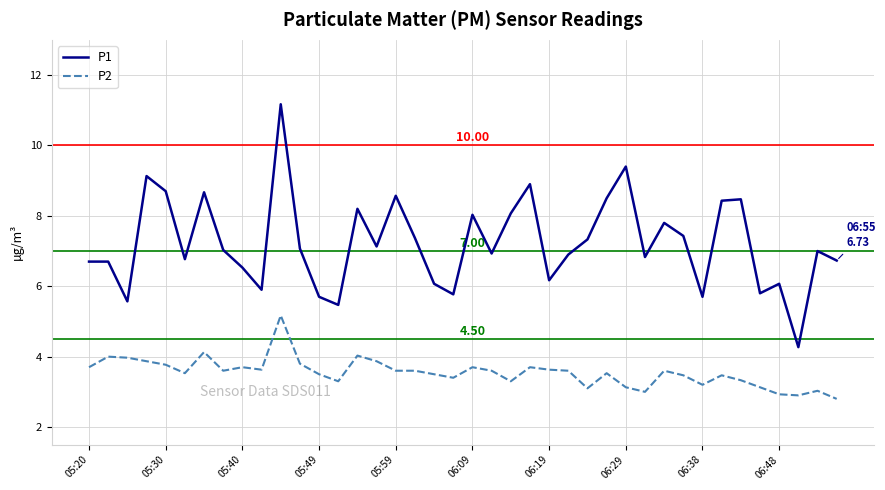

Which series has the widest spread of values?

P1